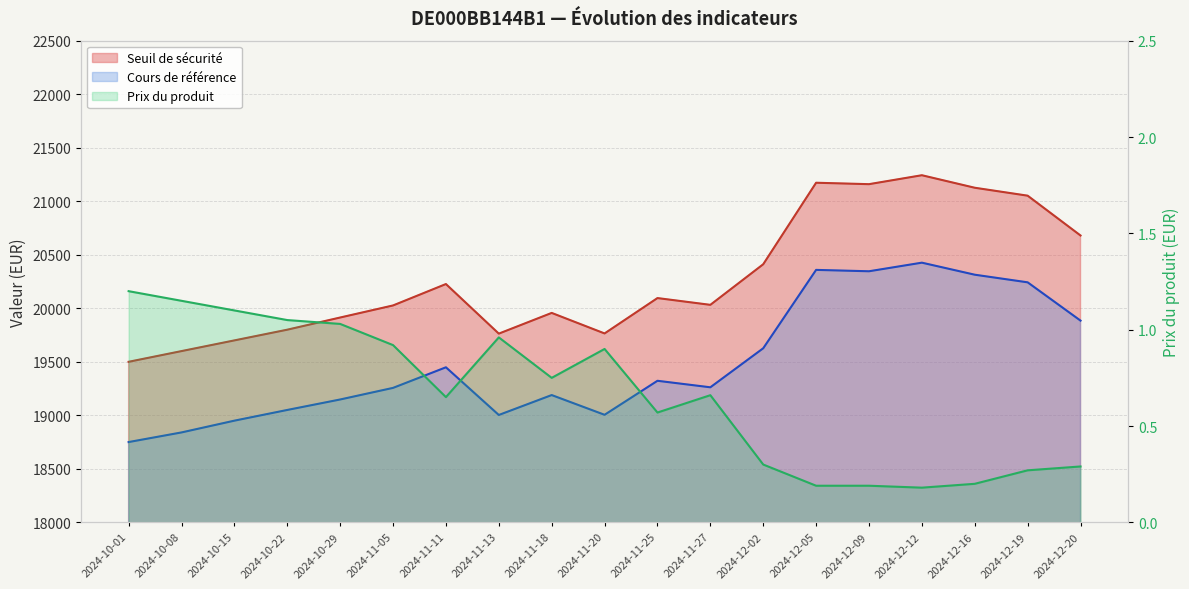

What is the sum of the Cours de référence values at 2024-12-20 and 2024-12-12?

40311.0